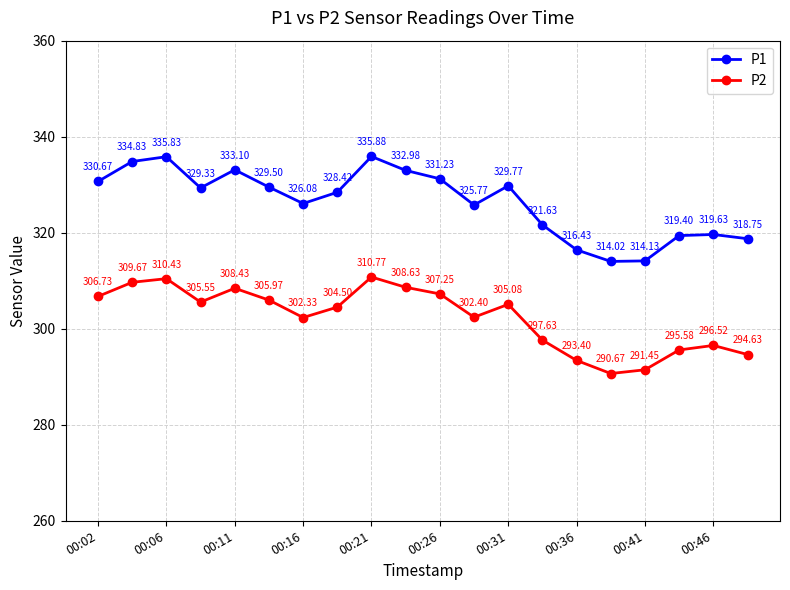

How many values in the P2 series are below 305?

10